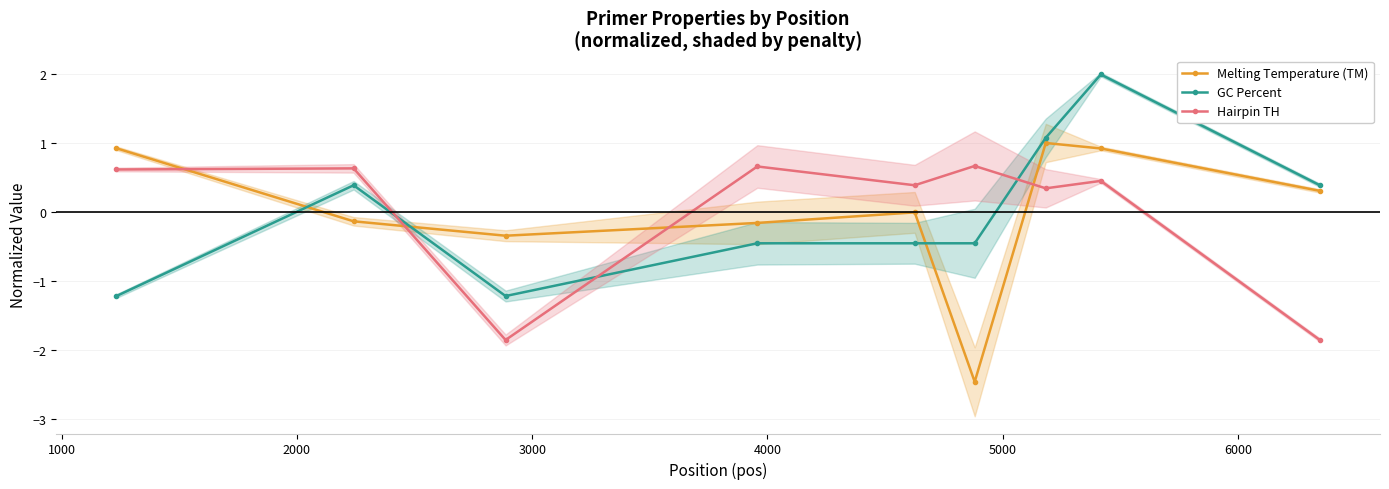

True or false: Melting Temperature (TM) has more than 2 points higher than both neighbors.

False